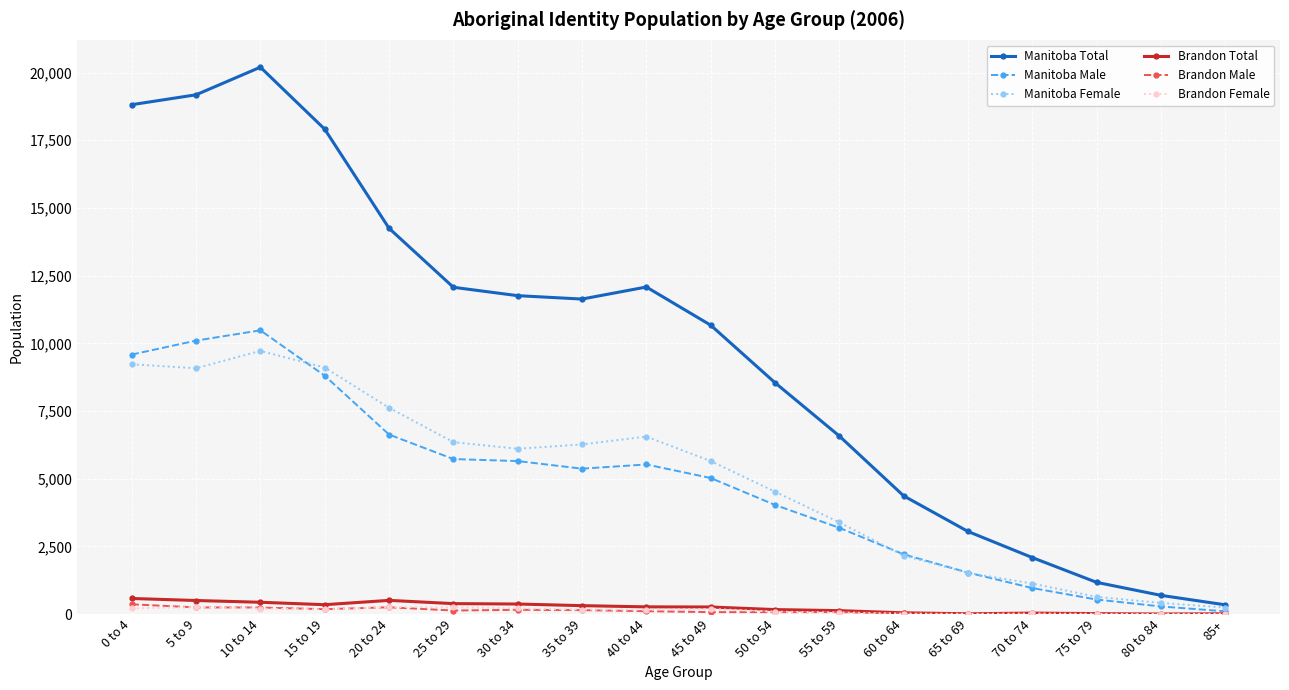

Is the value of Manitoba Female at 15 to 19 greater than the value of Manitoba Male at 30 to 34?

Yes